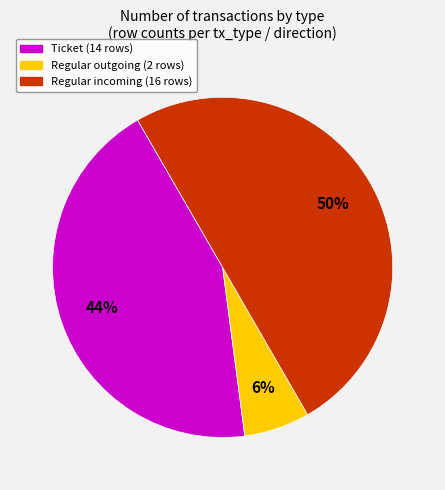

To the nearest percent, what is the difference between the largest and smallest slice percentages?

44%